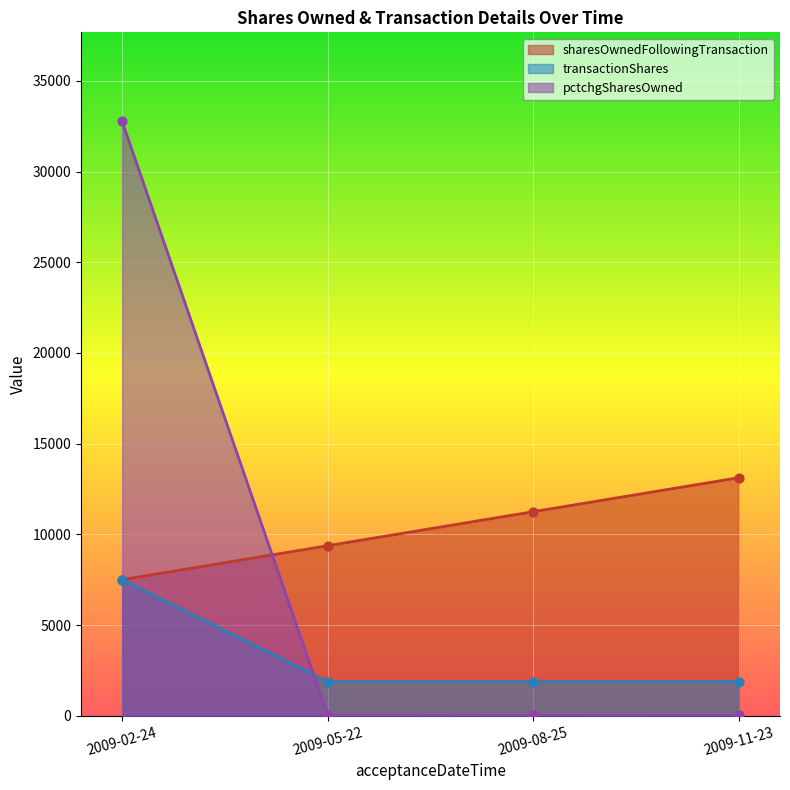

Which series reaches the minimum Y coordinate?

pctchgSharesOwned